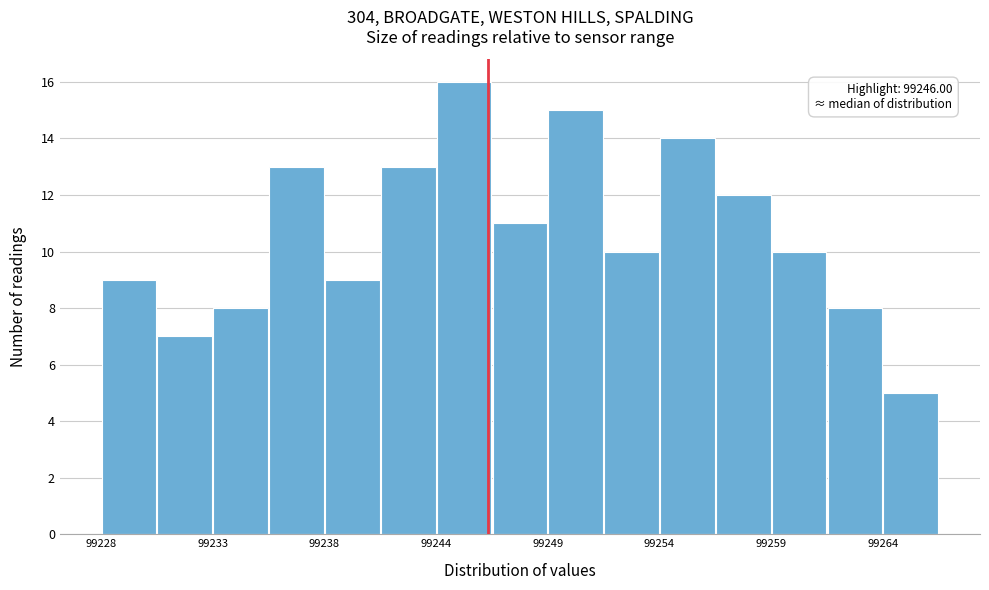

Around what value on the x-axis is the tallest bar? Give the approximate position of its centre, as read against the axis.

99245